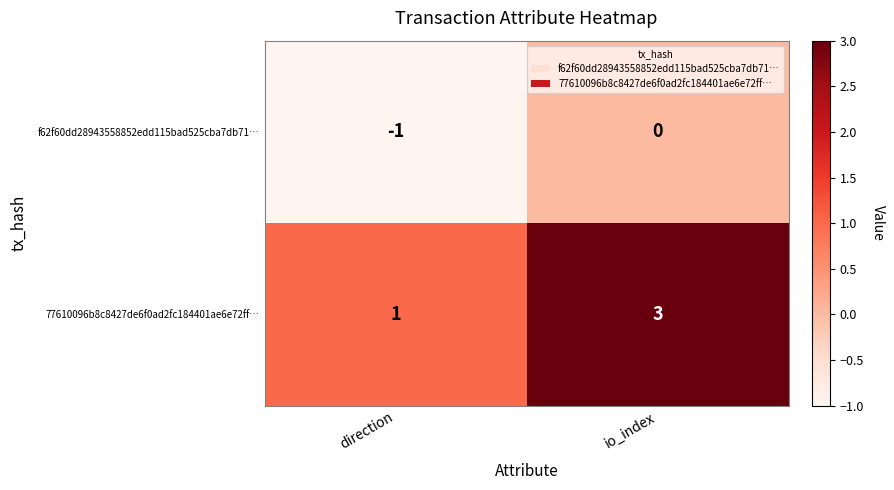

Count the number of data series in this chart.

2